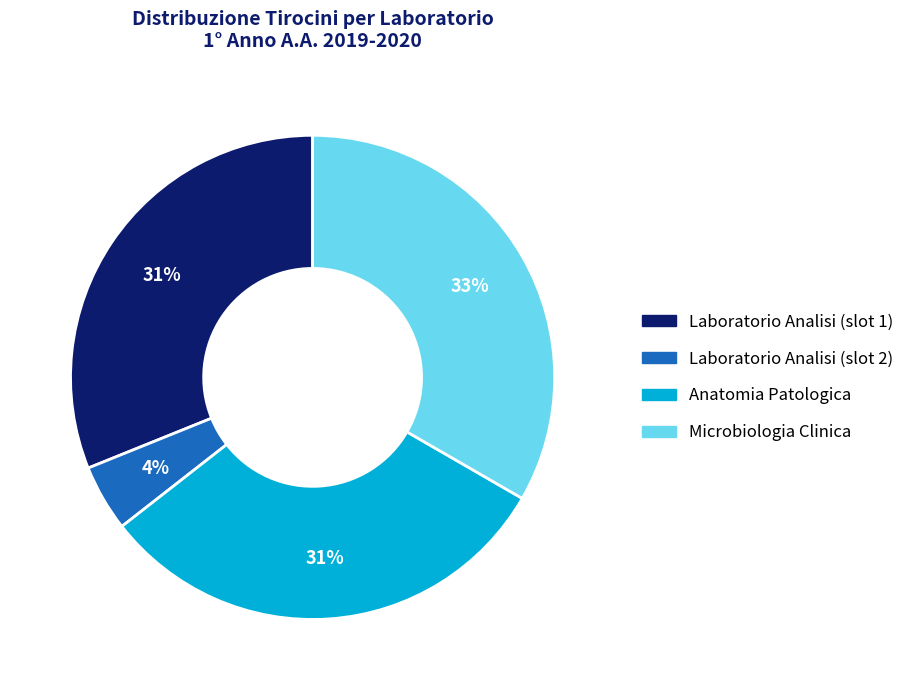

To the nearest percent, what is the average slice percentage?

25%